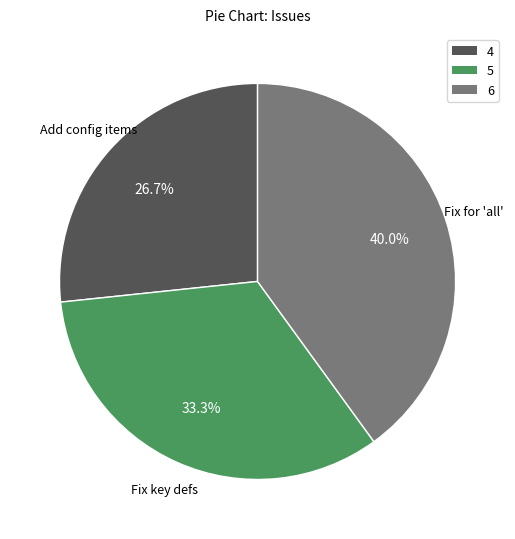

Which has a higher value, 6 or 5?

6